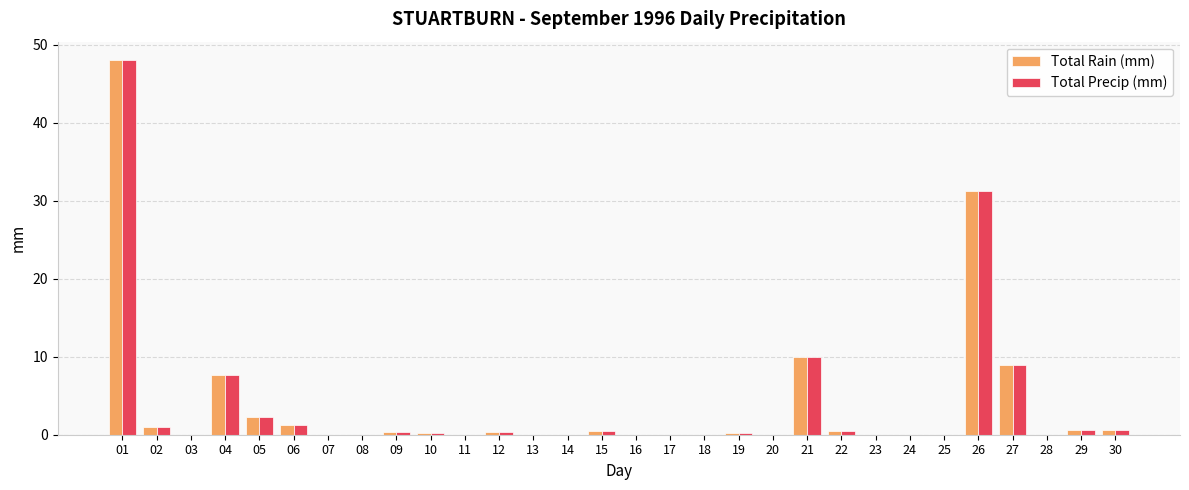

What is the sum of all Total Rain (mm) values?

113.8